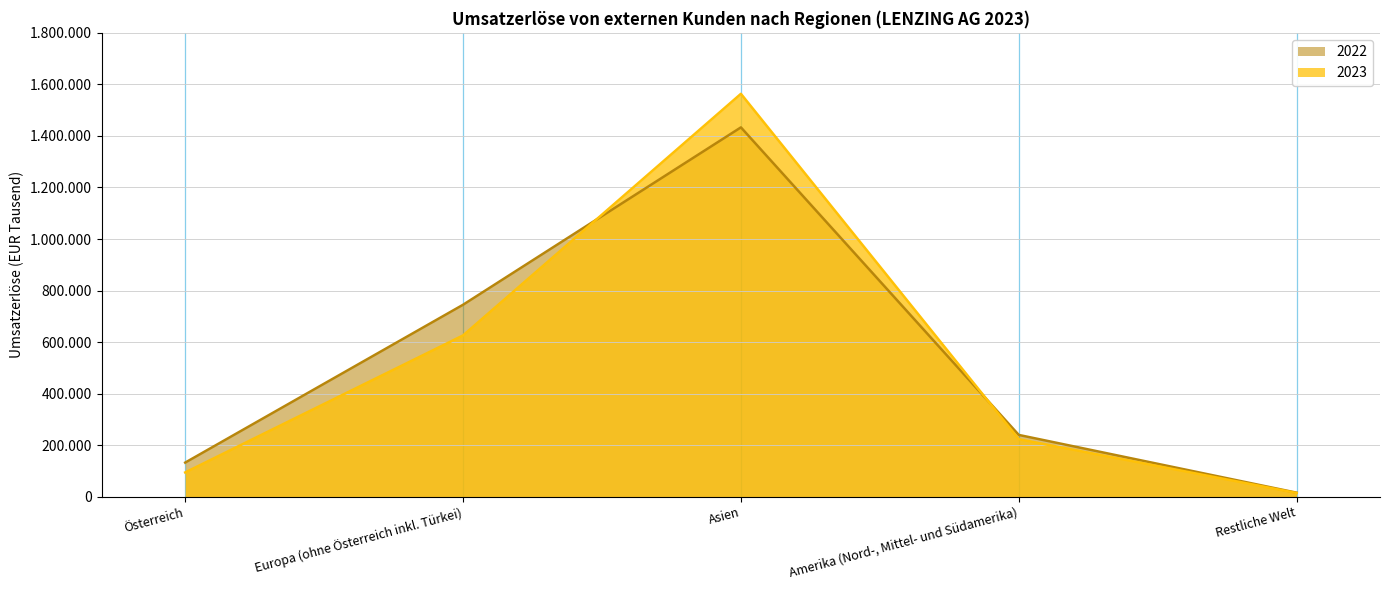

Rank the series by their average value, from highest to lowest.

2022, 2023